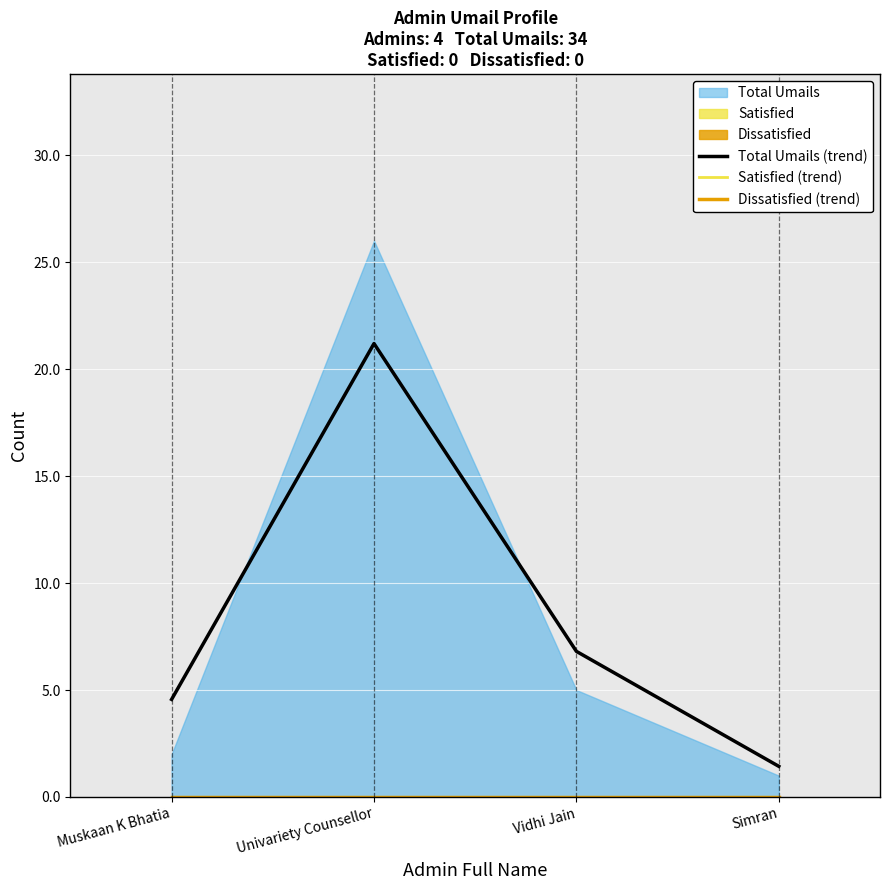

Which category has the highest value in the Dissatisfied (trend) series?

Muskaan K Bhatia